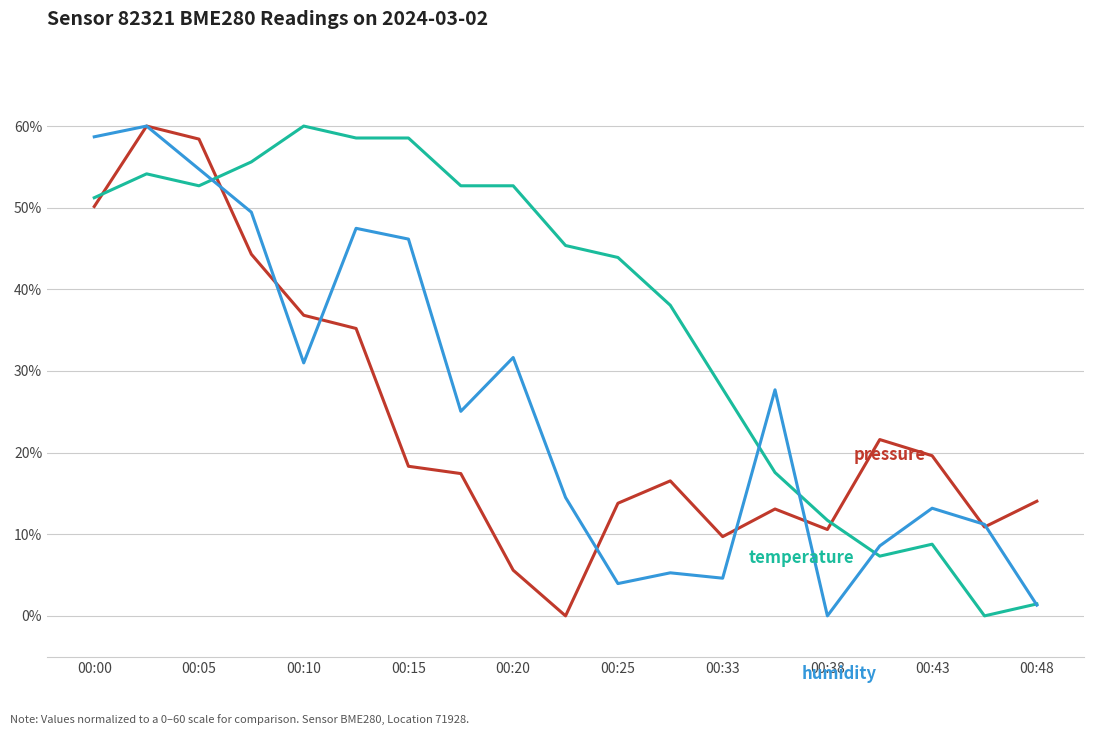

What is the maximum value shown in the chart?

60.0